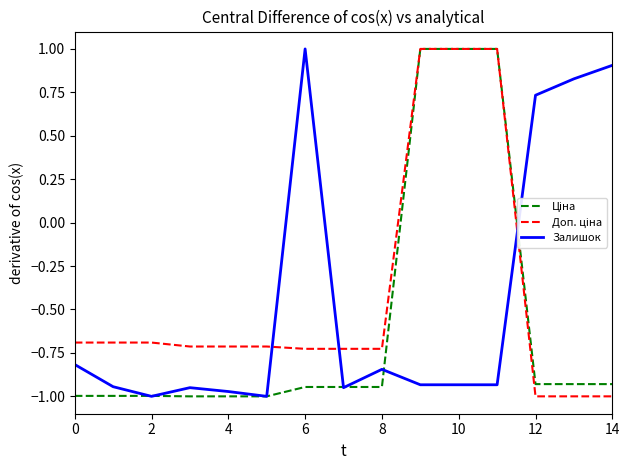

What is the maximum value for Залишок?

1.0